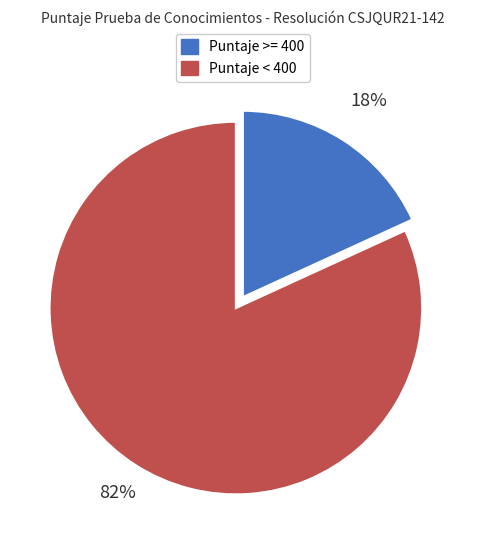

Is there any slice that represents more than half of the pie?

Yes